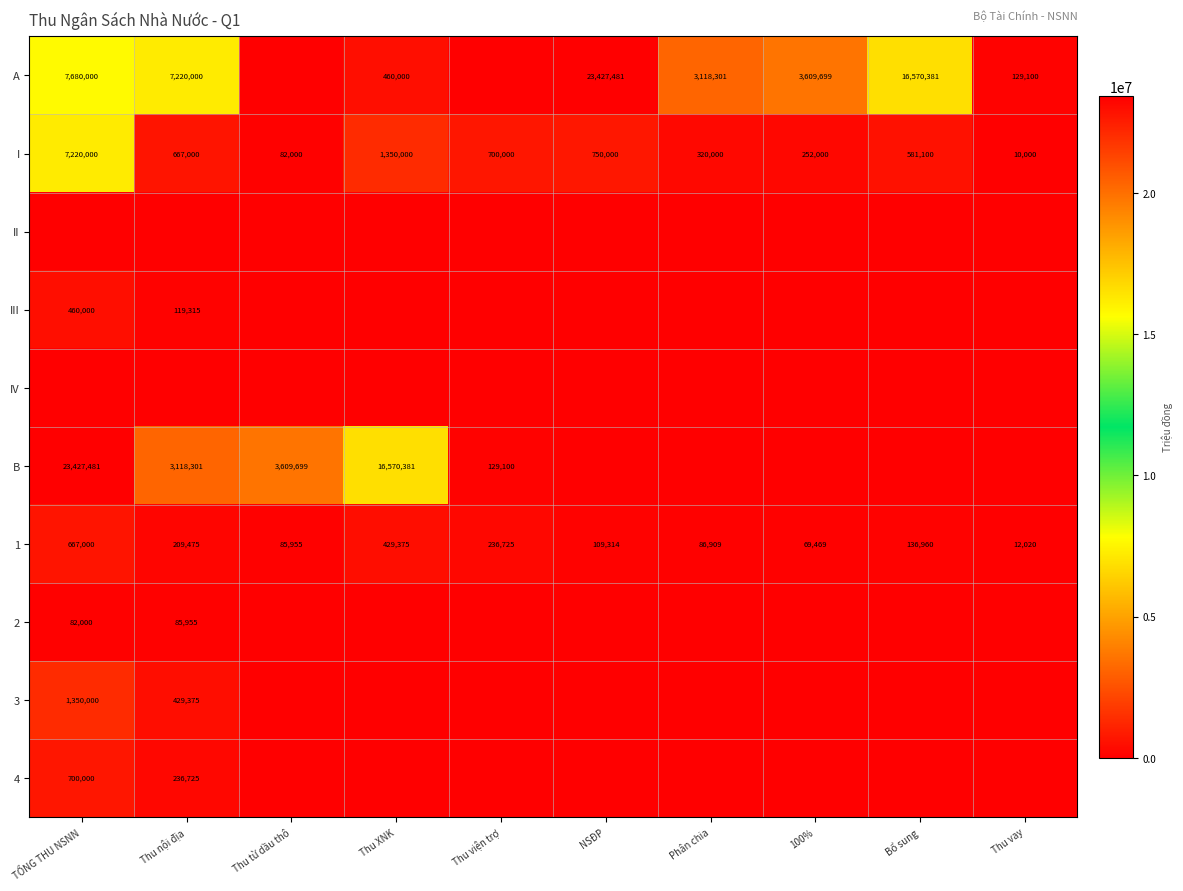

The A series shows 16570381 at Bổ sung. True or false?

True